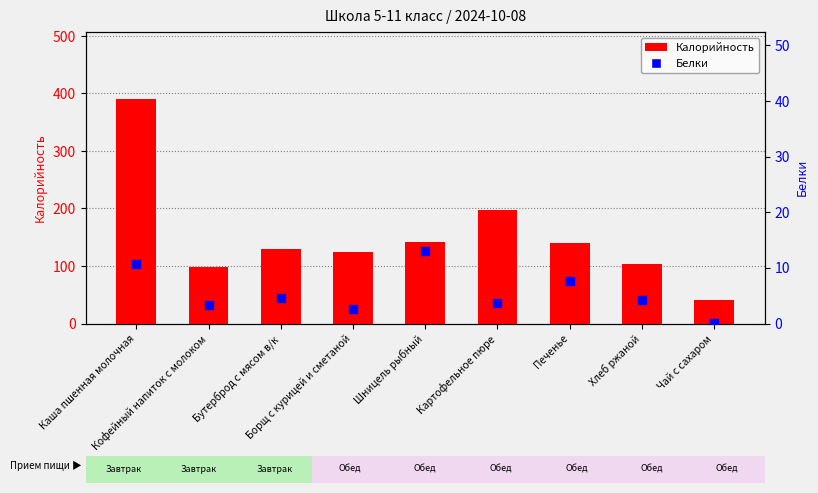

At how many categories does at least one series exceed 358?

1